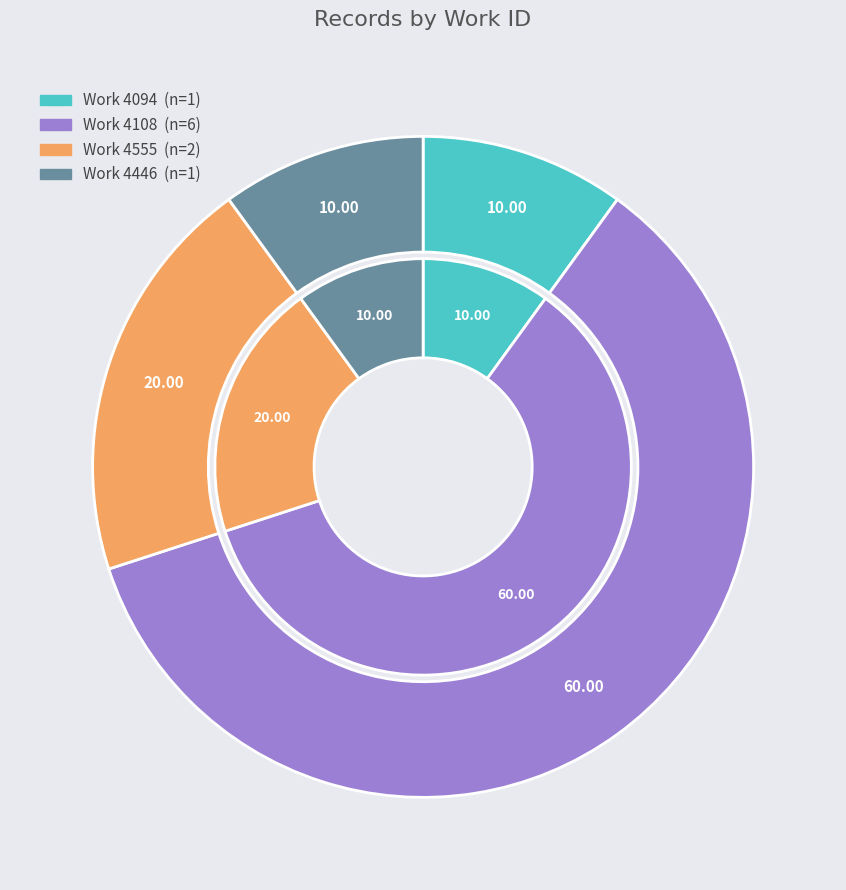

How many slices are in this pie chart?

4